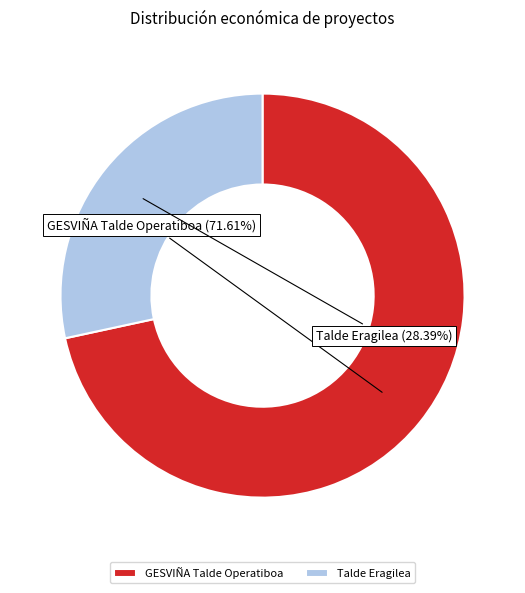

True or false: GESVIÑA Talde Operatiboa accounts for 72% of the total.

True